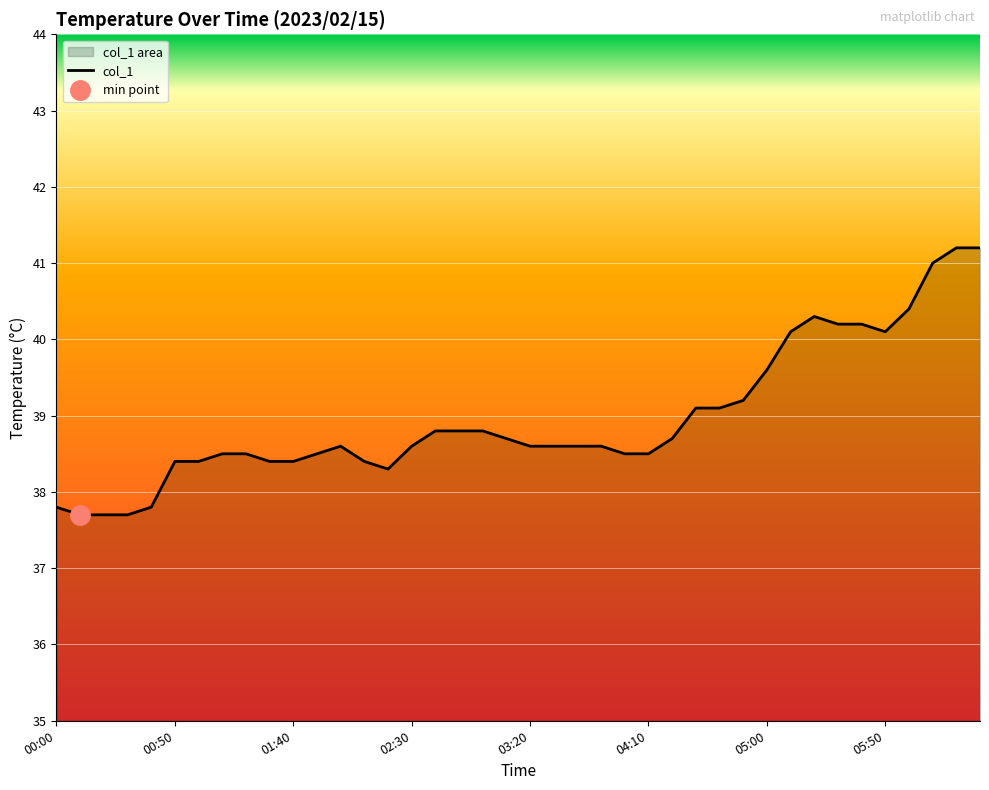

How many lines are shown in the chart?

1